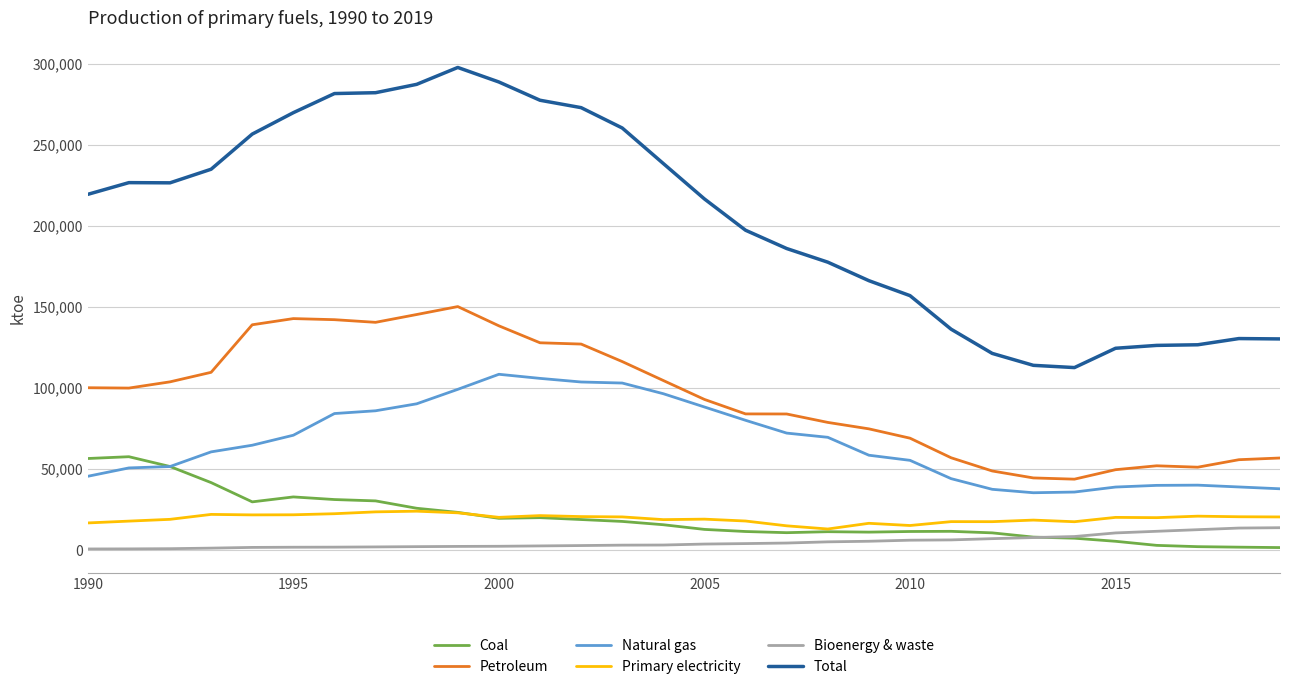

True or false: Petroleum and Total intersect in this chart.

False